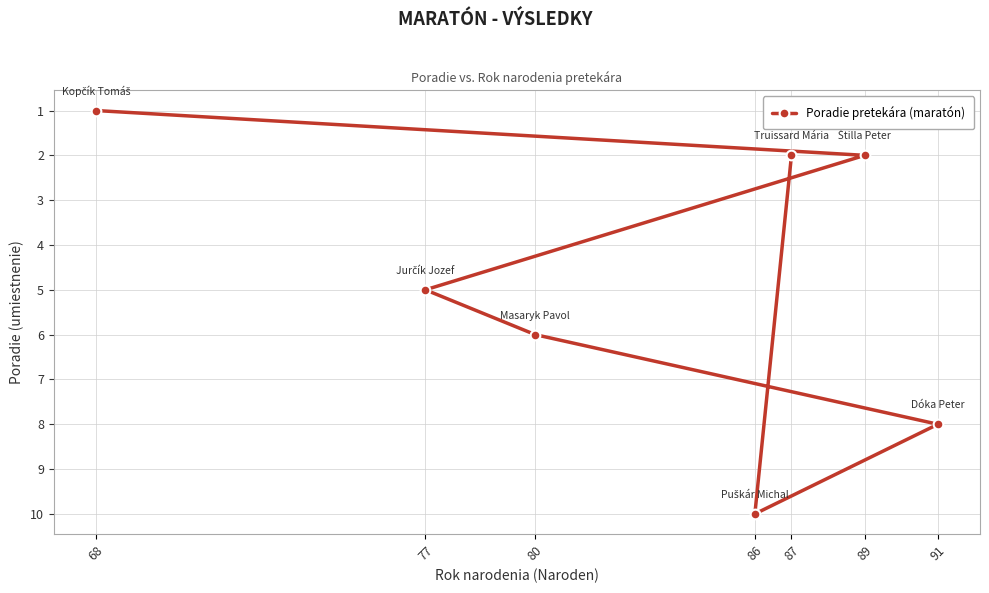

What is the smallest value displayed?

1